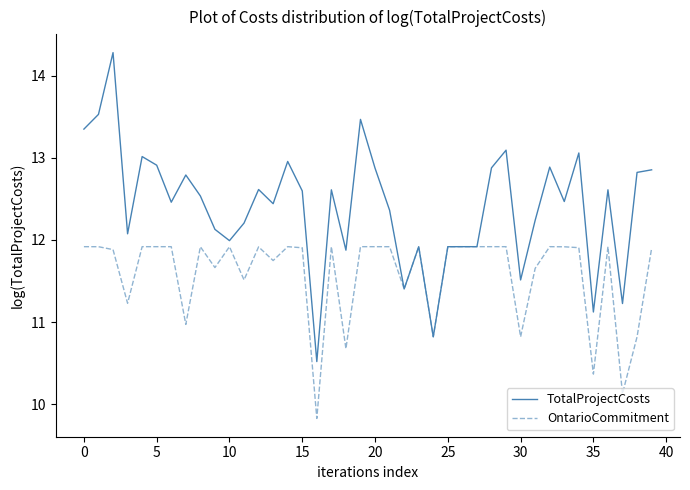

What is the highest value of the TotalProjectCosts series?

14.3